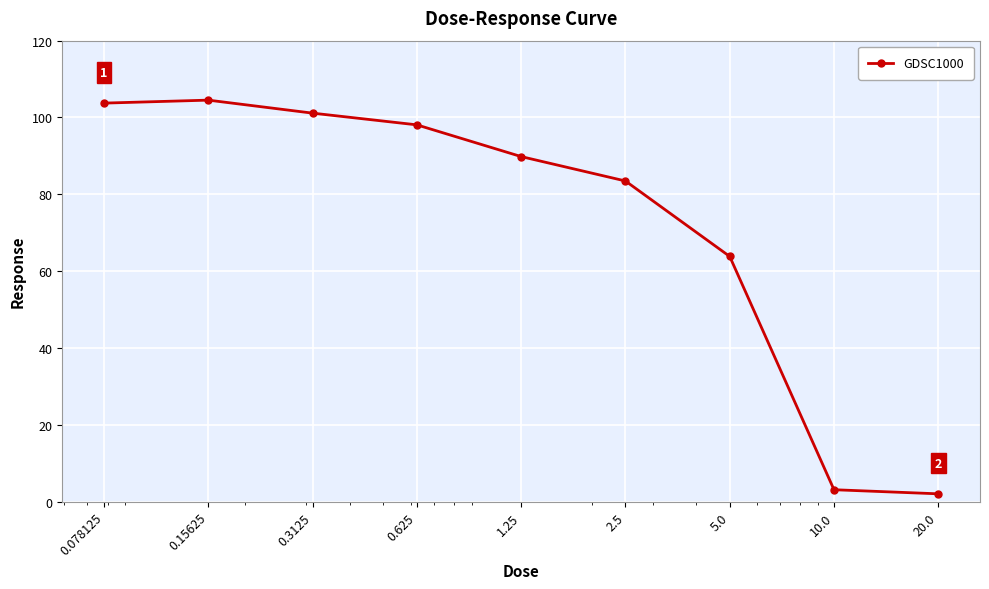

What is the greatest value displayed?

104.5